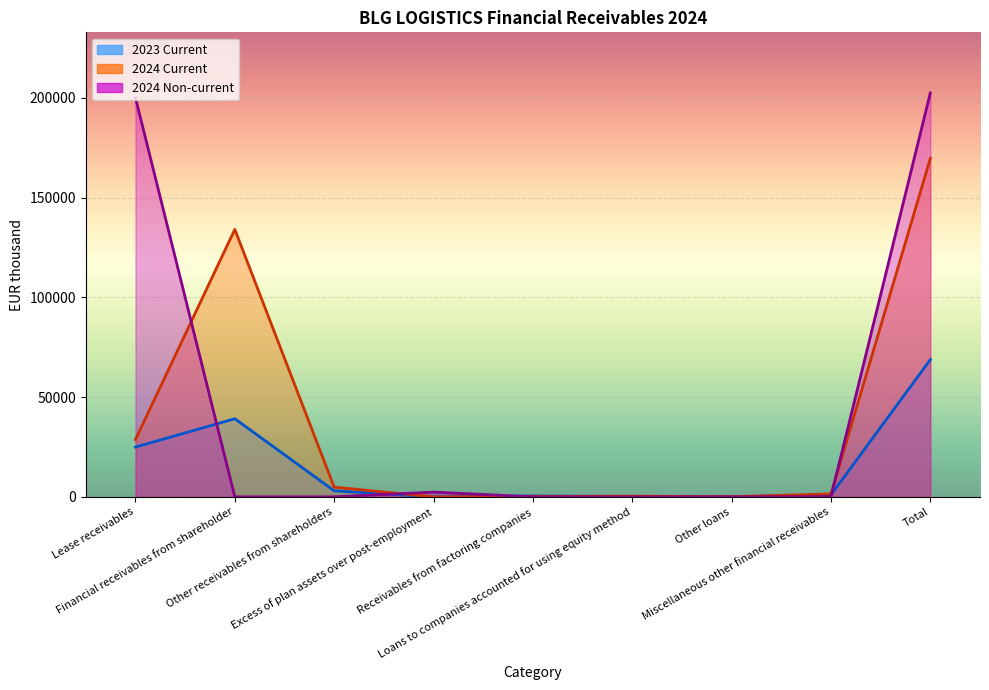

True or false: 2024 Non-current and 2023 Current intersect in this chart.

True